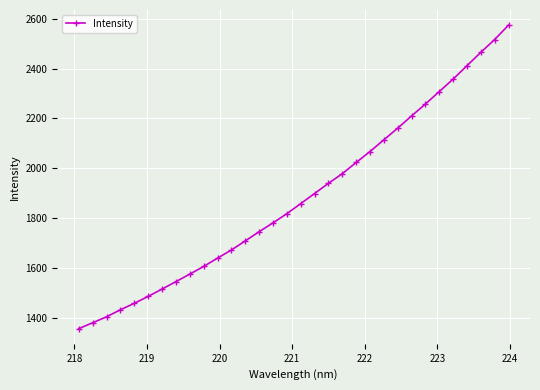

What is the value of the 12th point from the left?

1672.0